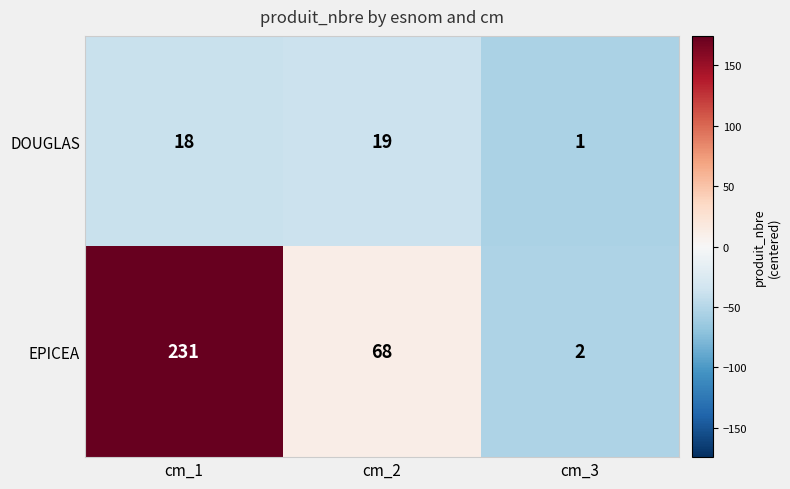

What is the difference between the maximum and minimum values in the DOUGLAS series?

18